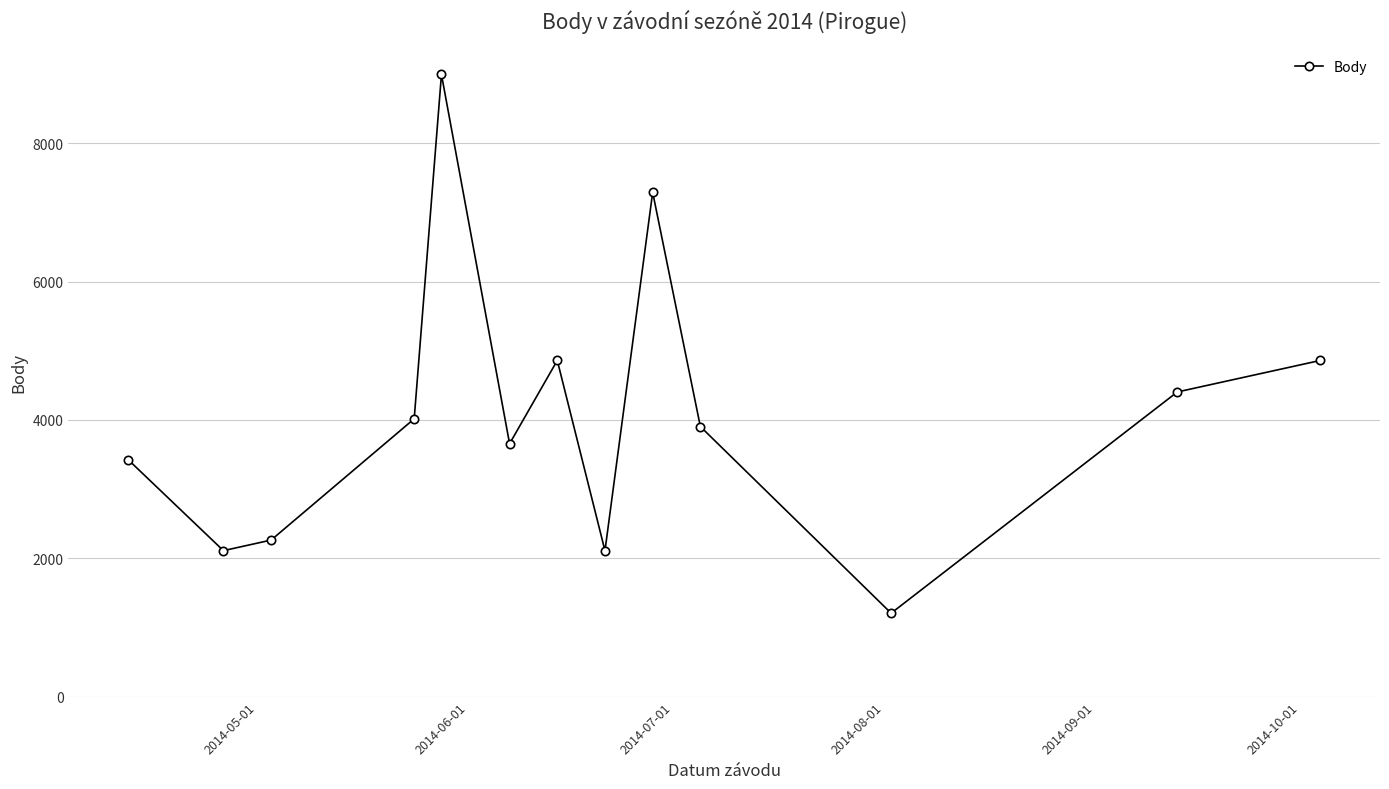

What is the difference between the second highest and second lowest values?

5181